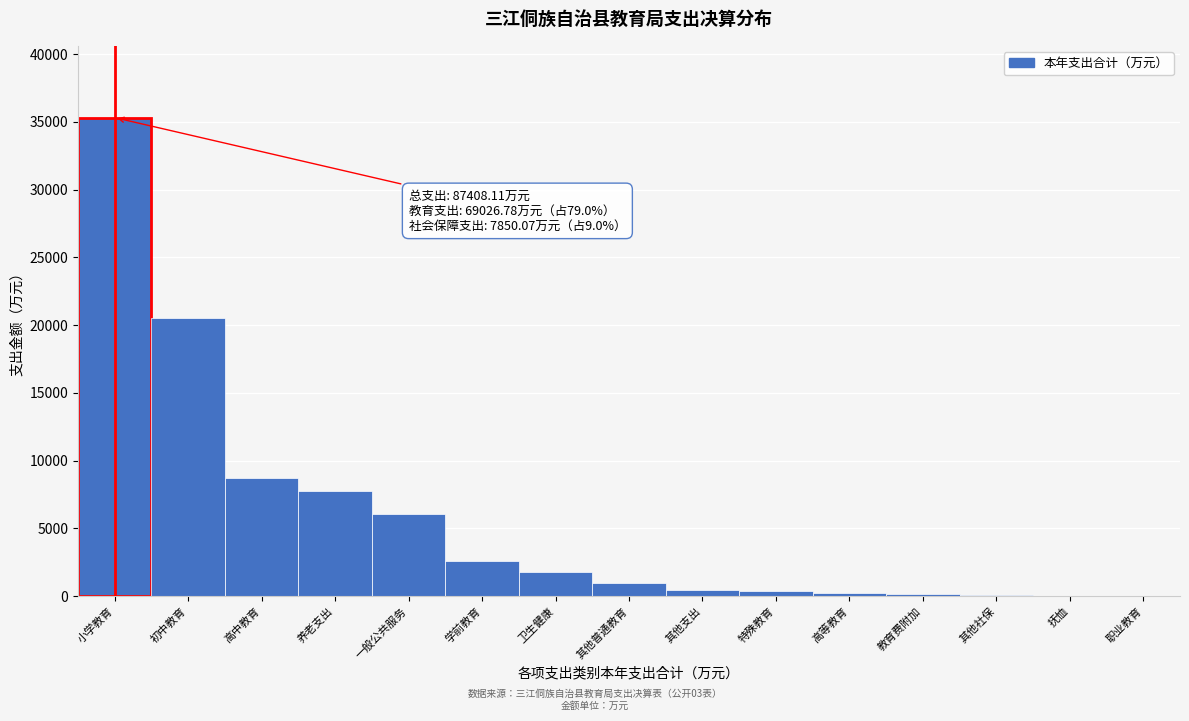

Is it true that the value at 小学教育 is 35316.5?

True